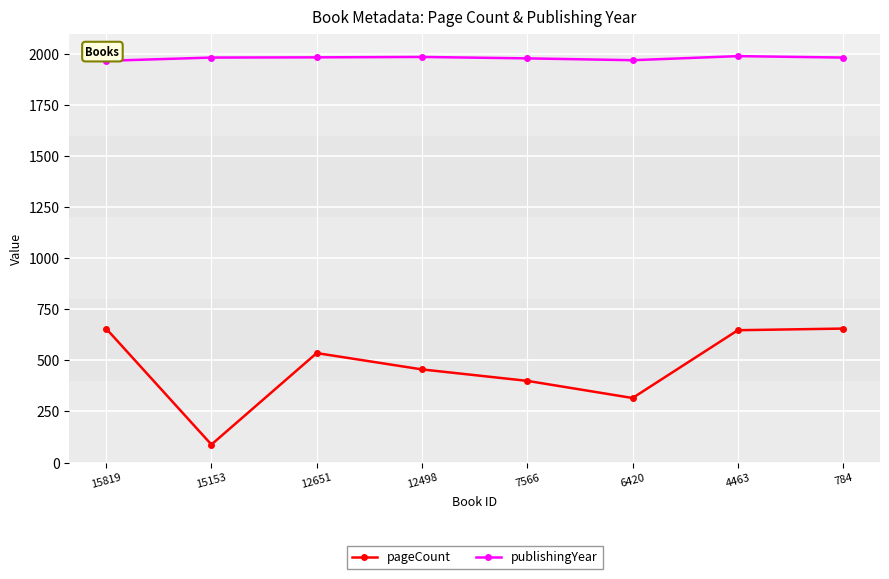

What are all the series names shown in the legend?

pageCount, publishingYear